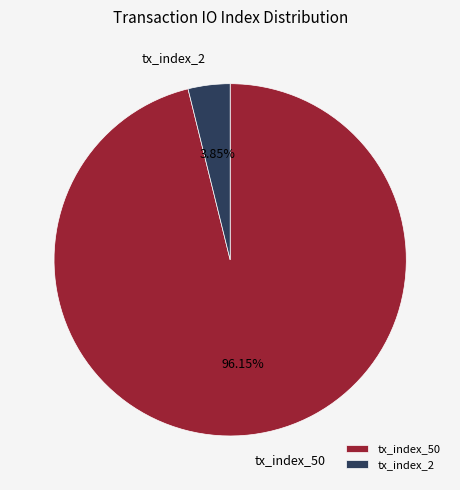

What is the smallest slice in the pie chart?

tx_index_2